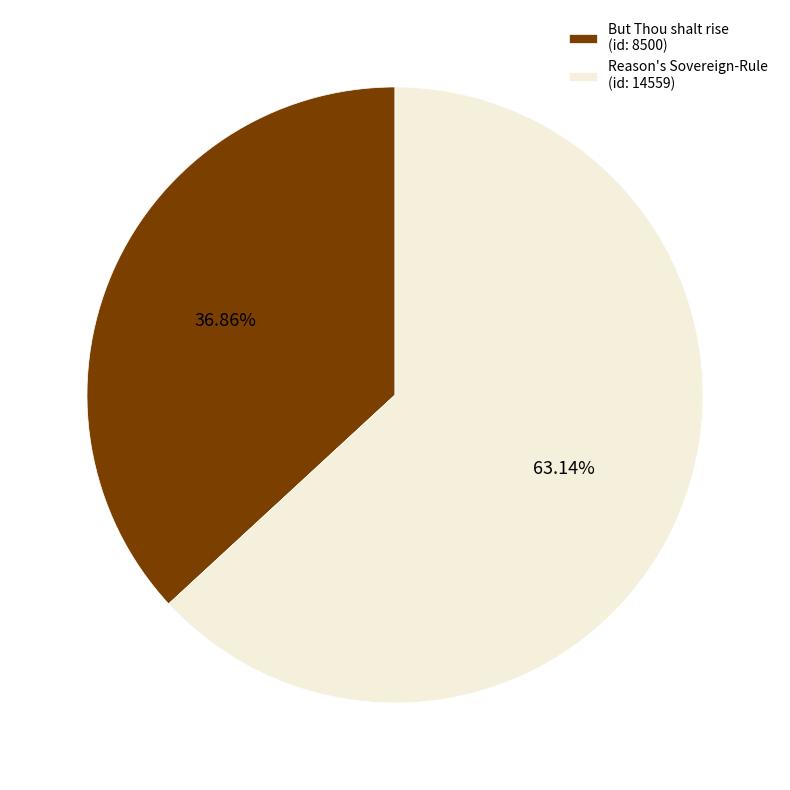

Rank the categories by value from lowest to highest.

But Thou shalt rise (id: 8500), Reason's Sovereign-Rule (id: 14559)